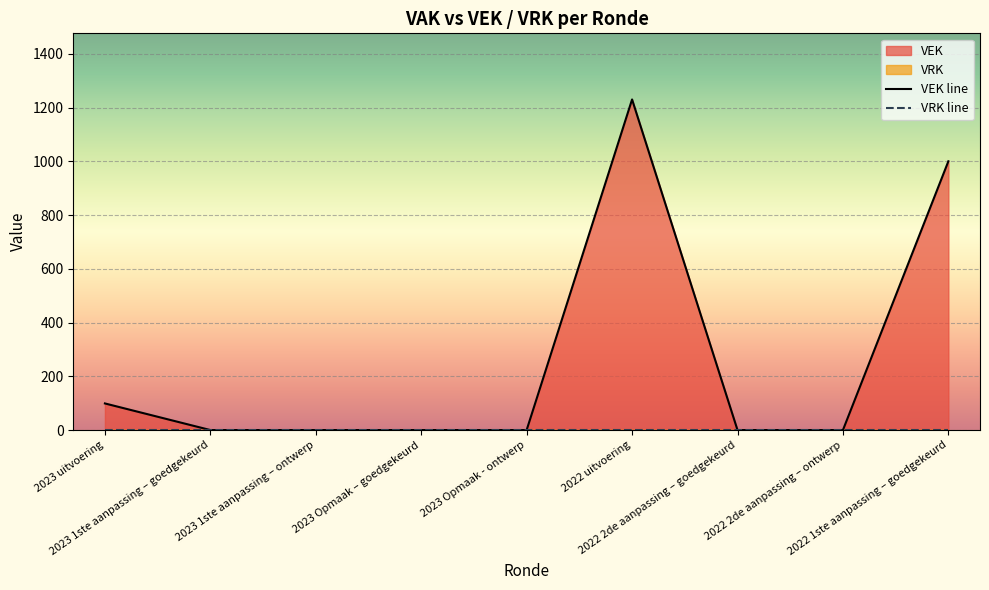

What is the difference between the second highest and second lowest values?

1000